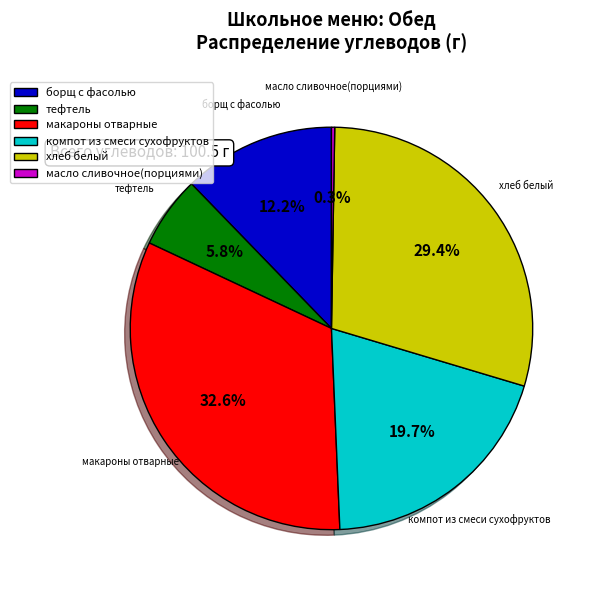

To the nearest percent, what is the difference between the largest and smallest slice percentages?

32%